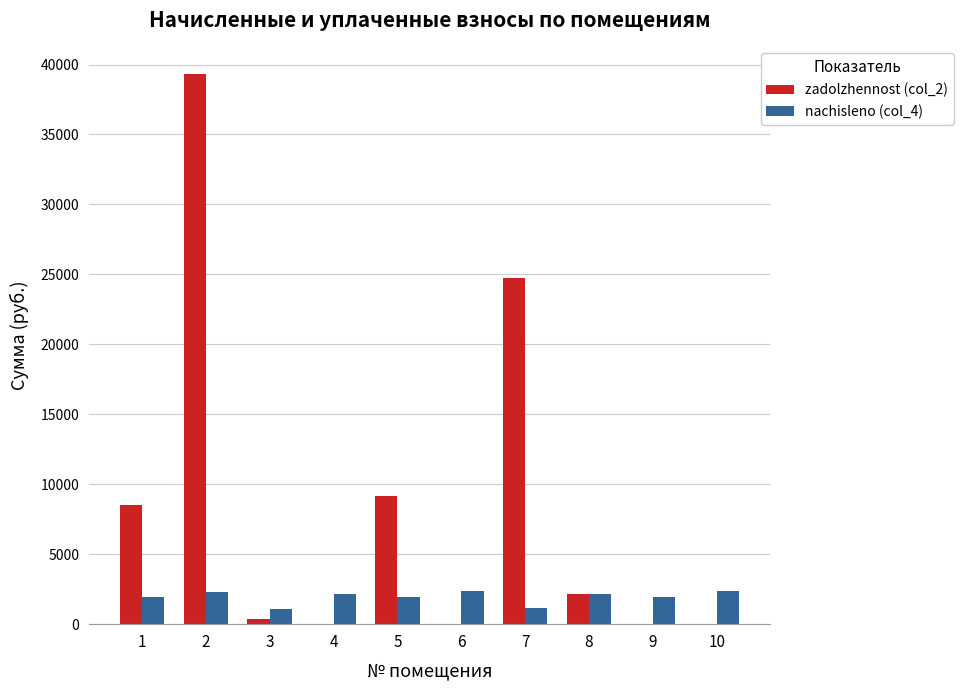

How many distinct data groups are displayed?

2